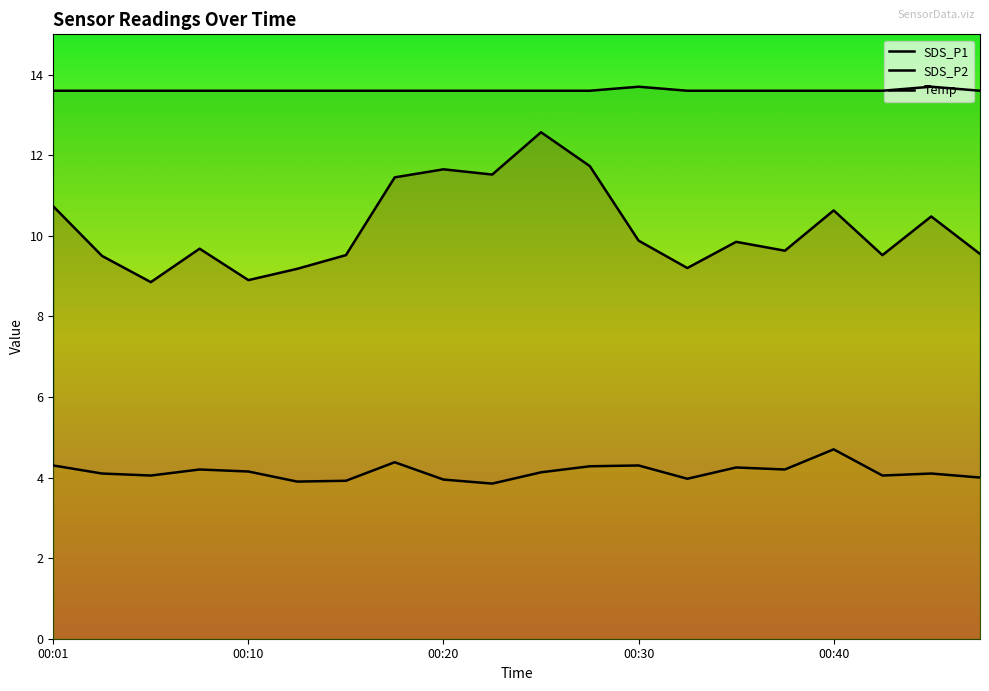

What position from the left is 11?

12